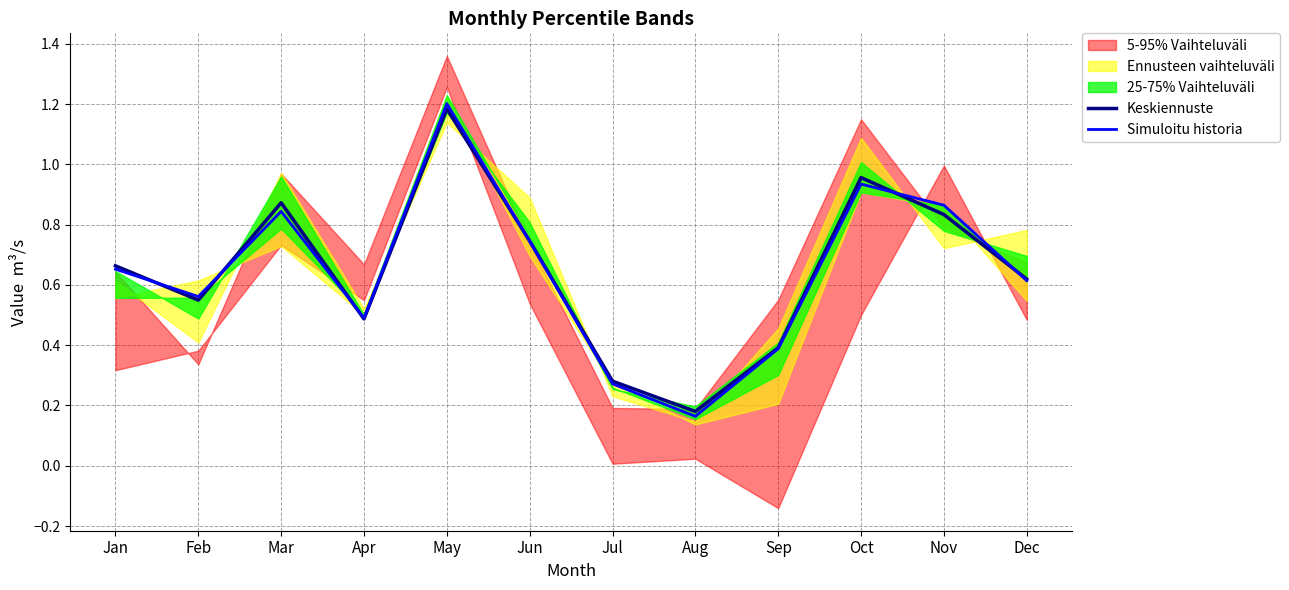

True or false: Simuloitu historia has a value of 0.5 at Apr.

True